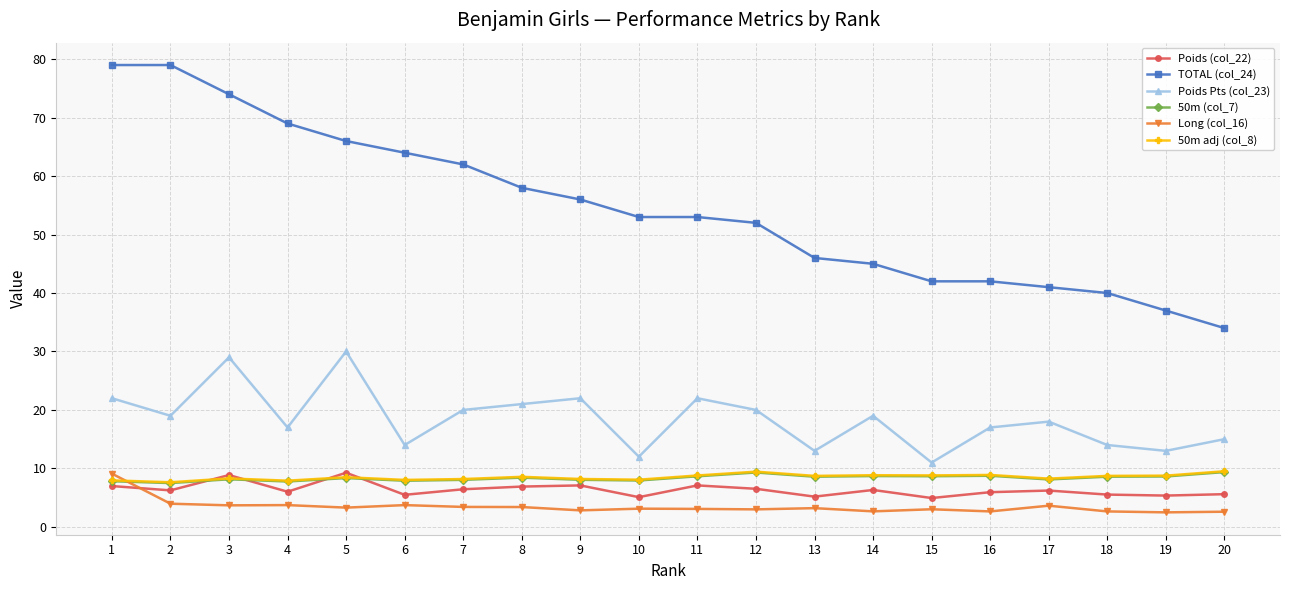

Between which two adjacent categories do Long (col_16) and 50m (col_7) first intersect?

1 and 2